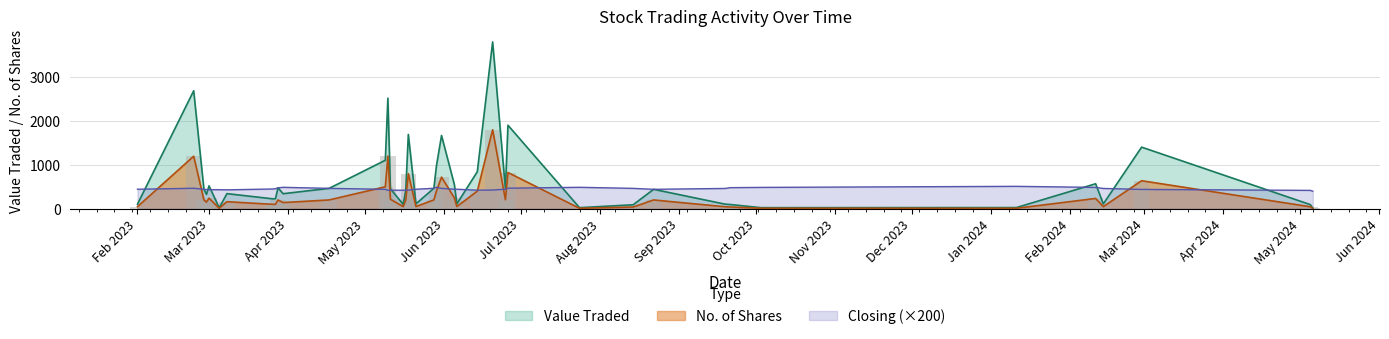

True or false: Value Traded has a value of 94.0 at 05/05/2024.

True